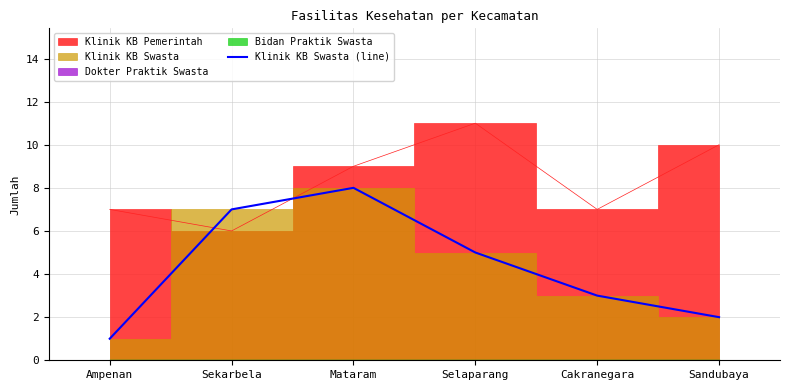

Is it true that Klinik KB Swasta (line) equals 5 at Mataram?

False